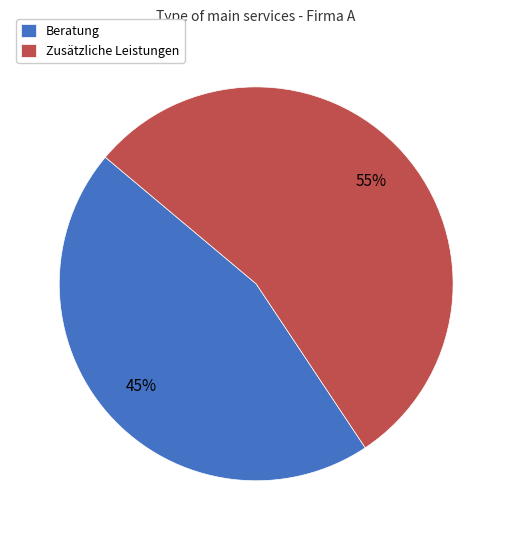

To the nearest percent, what is the combined percentage of Beratung and Zusätzliche Leistungen?

100%